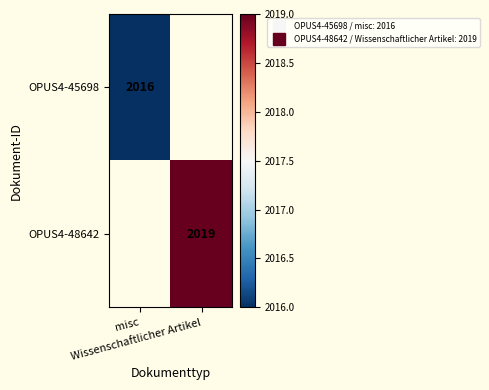

At misc, list the series in order from largest to smallest.

OPUS4-45698, OPUS4-48642